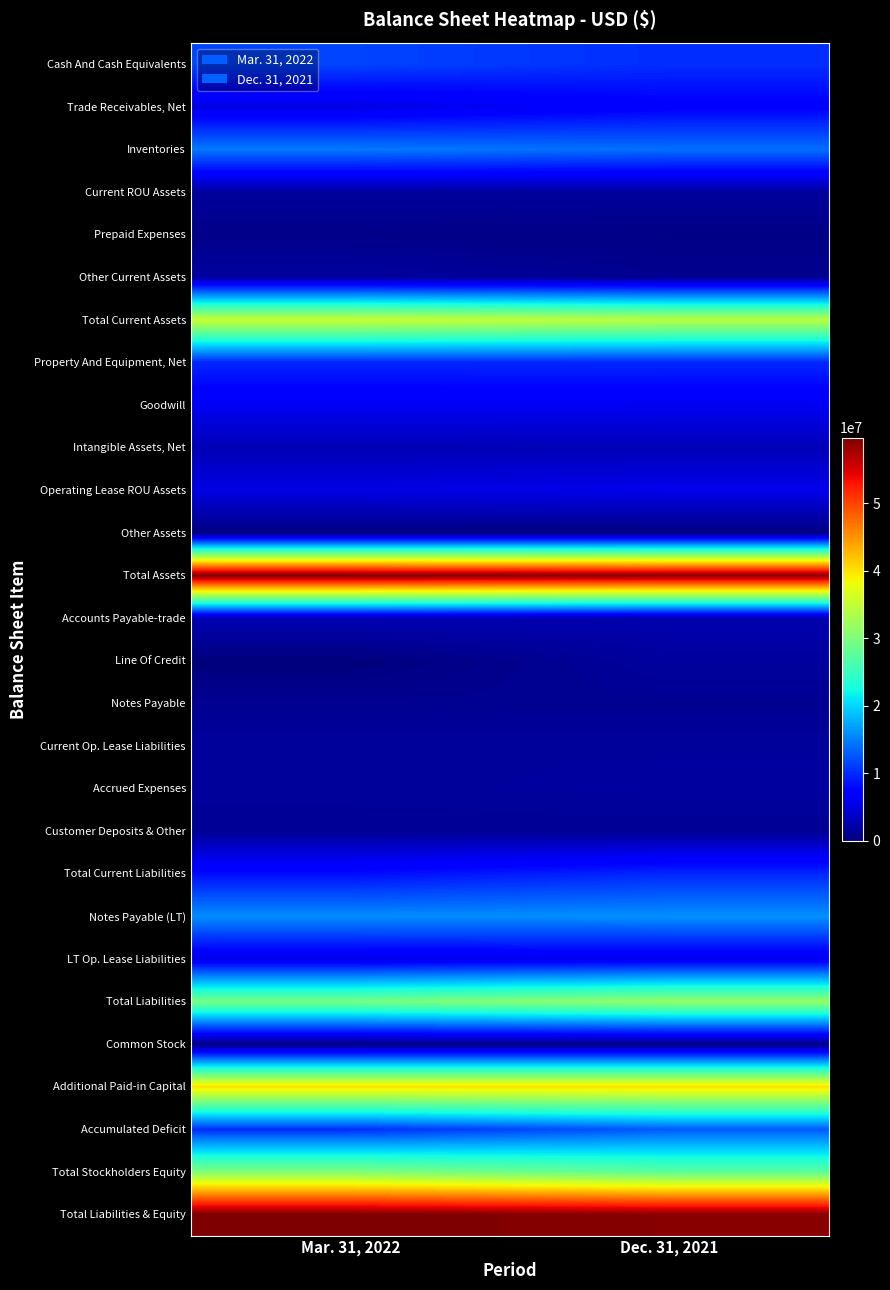

Reading left to right, transcribe all the data shown in this chart.

Cash And Cash Equivalents: Mar. 31, 2022=11497259	Dec. 31, 2021=10138148
Trade Receivables, Net: Mar. 31, 2022=5357137	Dec. 31, 2021=7166533
Inventories: Mar. 31, 2022=14621575	Dec. 31, 2021=14048436
Current ROU Assets: Mar. 31, 2022=1609077	Dec. 31, 2021=1604736
Prepaid Expenses: Mar. 31, 2022=612475	Dec. 31, 2021=439038
Other Current Assets: Mar. 31, 2022=1765355	Dec. 31, 2021=969624
Total Current Assets: Mar. 31, 2022=35462878	Dec. 31, 2021=34366515
Property And Equipment, Net: Mar. 31, 2022=9719499	Dec. 31, 2021=9806188
Goodwill: Mar. 31, 2022=6140465	Dec. 31, 2021=6140465
Intangible Assets, Net: Mar. 31, 2022=2912370	Dec. 31, 2021=3024245
Operating Lease ROU Assets: Mar. 31, 2022=5286770	Dec. 31, 2021=5692141
Other Assets: Mar. 31, 2022=236761	Dec. 31, 2021=237761
Total Assets: Mar. 31, 2022=59758743	Dec. 31, 2021=59267315
Accounts Payable-trade: Mar. 31, 2022=2857674	Dec. 31, 2021=2488396
Line Of Credit: Mar. 31, 2022=0	Dec. 31, 2021=1700000
Notes Payable: Mar. 31, 2022=1003592	Dec. 31, 2021=1065794
Current Op. Lease Liabilities: Mar. 31, 2022=1584169	Dec. 31, 2021=1573824
Accrued Expenses: Mar. 31, 2022=1501178	Dec. 31, 2021=1789366
Customer Deposits & Other: Mar. 31, 2022=1244193	Dec. 31, 2021=1179224
Total Current Liabilities: Mar. 31, 2022=8190806	Dec. 31, 2021=9796604
Notes Payable (LT): Mar. 31, 2022=15826264	Dec. 31, 2021=15970337
LT Op. Lease Liabilities: Mar. 31, 2022=5467131	Dec. 31, 2021=5873057
Total Liabilities: Mar. 31, 2022=29484201	Dec. 31, 2021=31639998
Common Stock: Mar. 31, 2022=269246	Dec. 31, 2021=269246
Additional Paid-in Capital: Mar. 31, 2022=40173000	Dec. 31, 2021=40173000
Accumulated Deficit: Mar. 31, 2022=10167704	Dec. 31, 2021=12814929
Total Stockholders Equity: Mar. 31, 2022=30274542	Dec. 31, 2021=27627317
Total Liabilities & Equity: Mar. 31, 2022=59758743	Dec. 31, 2021=59267315